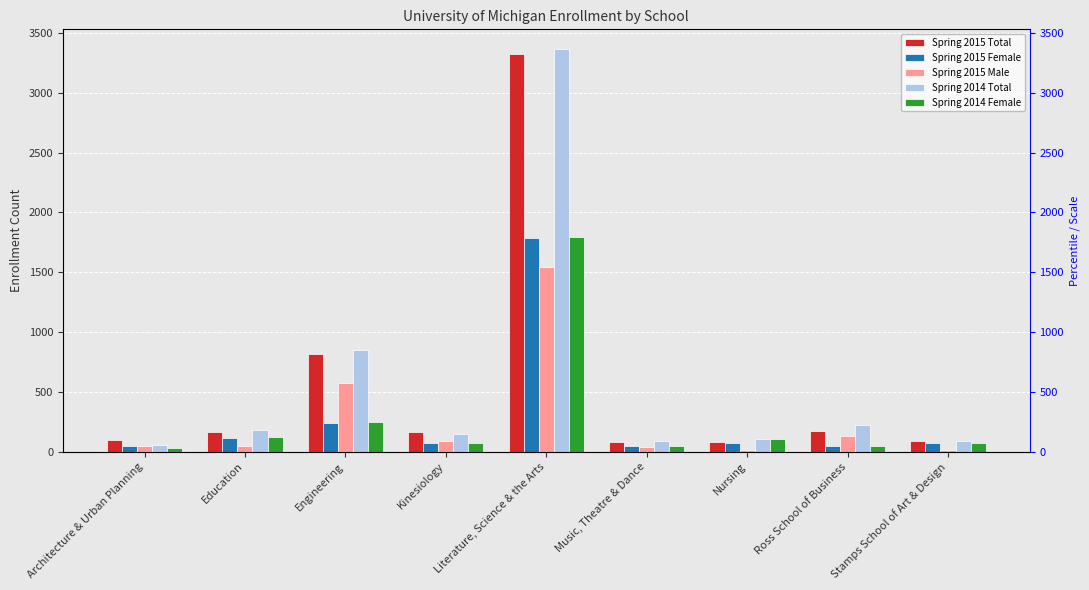

At which category does the chart reach its peak across all series?

Literature, Science & the Arts